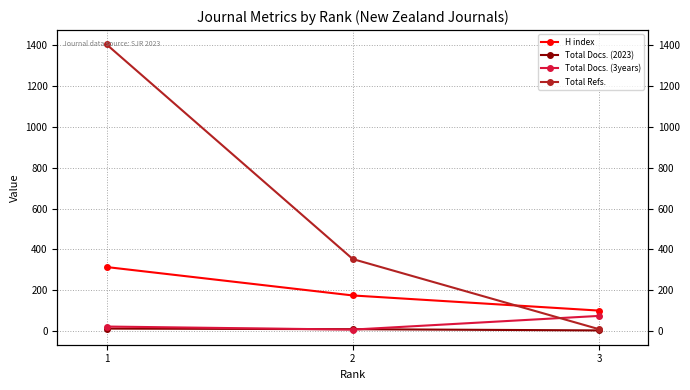

Which series has the largest range (max minus min)?

Total Refs.